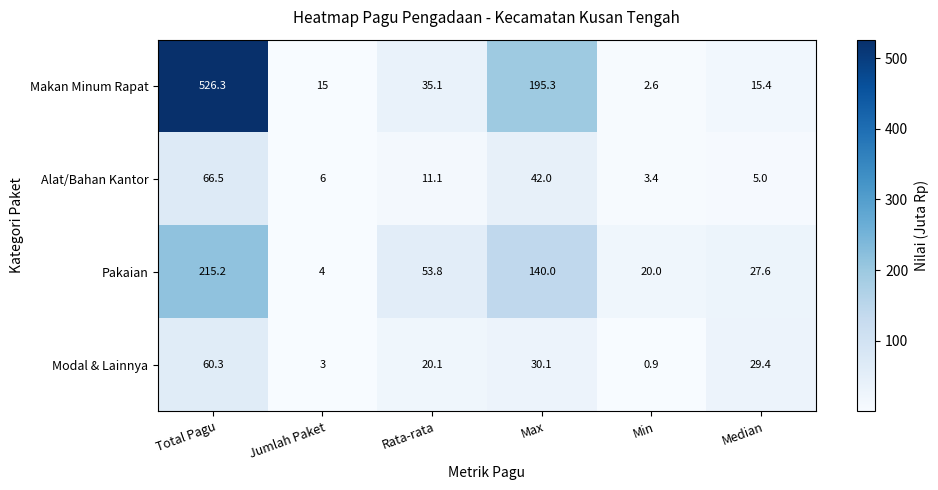

What is the difference between the maximum and second lowest values in the Makan Minum Rapat series?

511.3